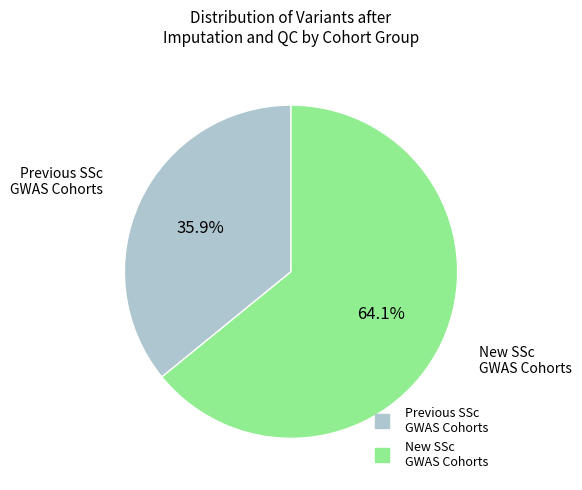

How many segments does this pie chart have?

2